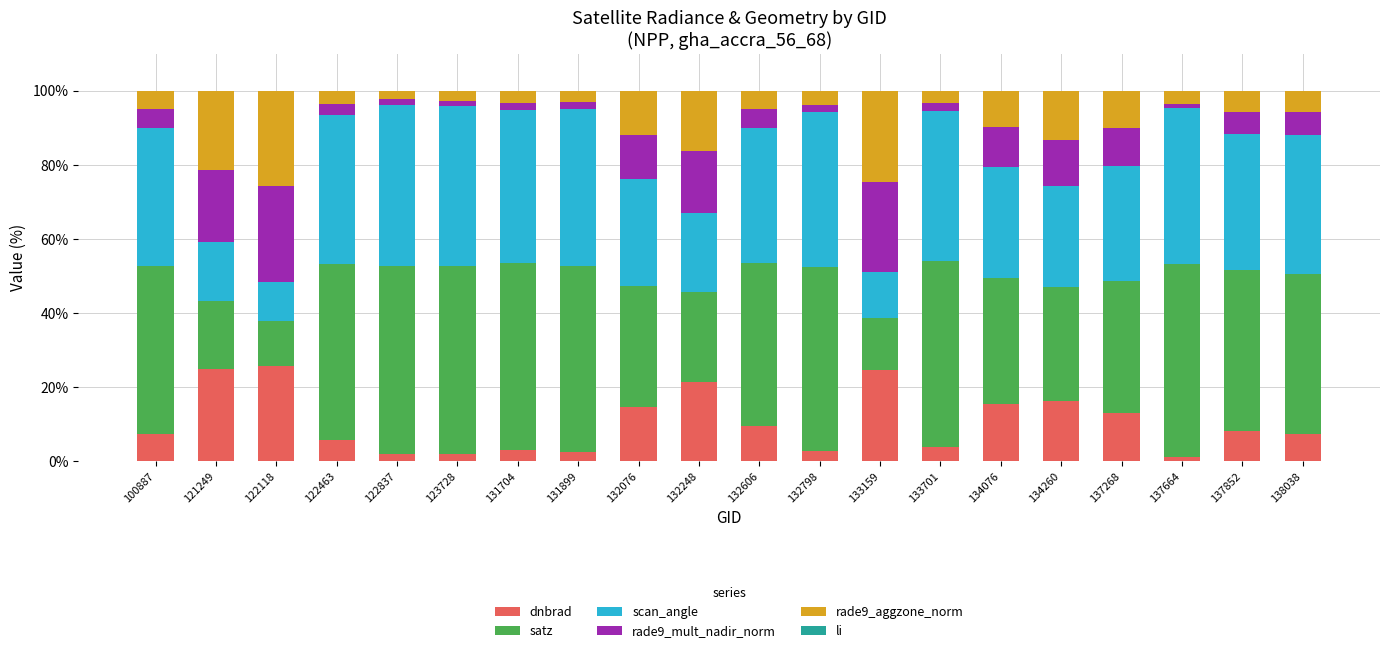

Is it true that dnbrad equals 1.4 at 122463?

False